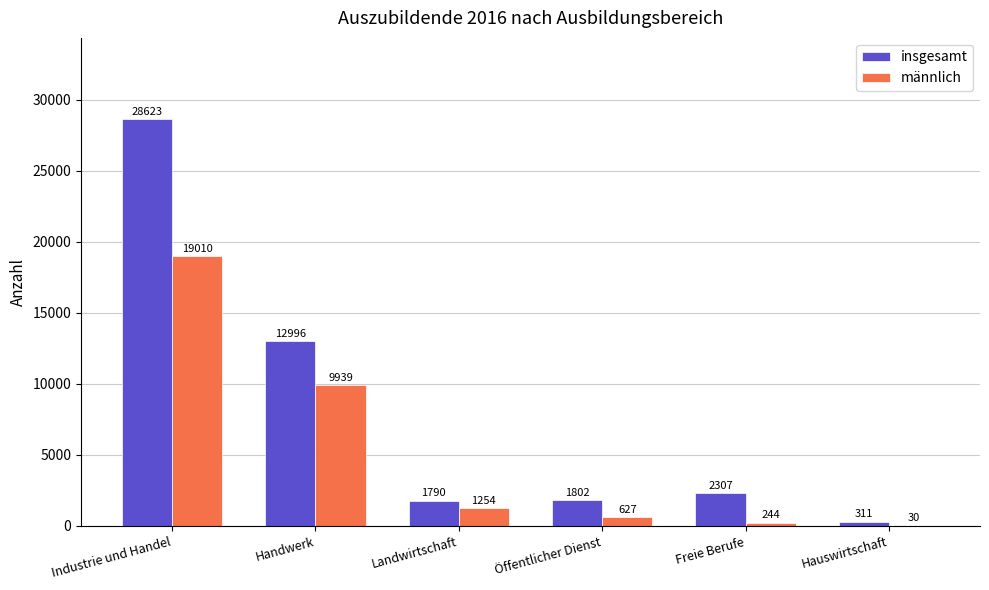

What is the maximum value shown in the chart?

28623